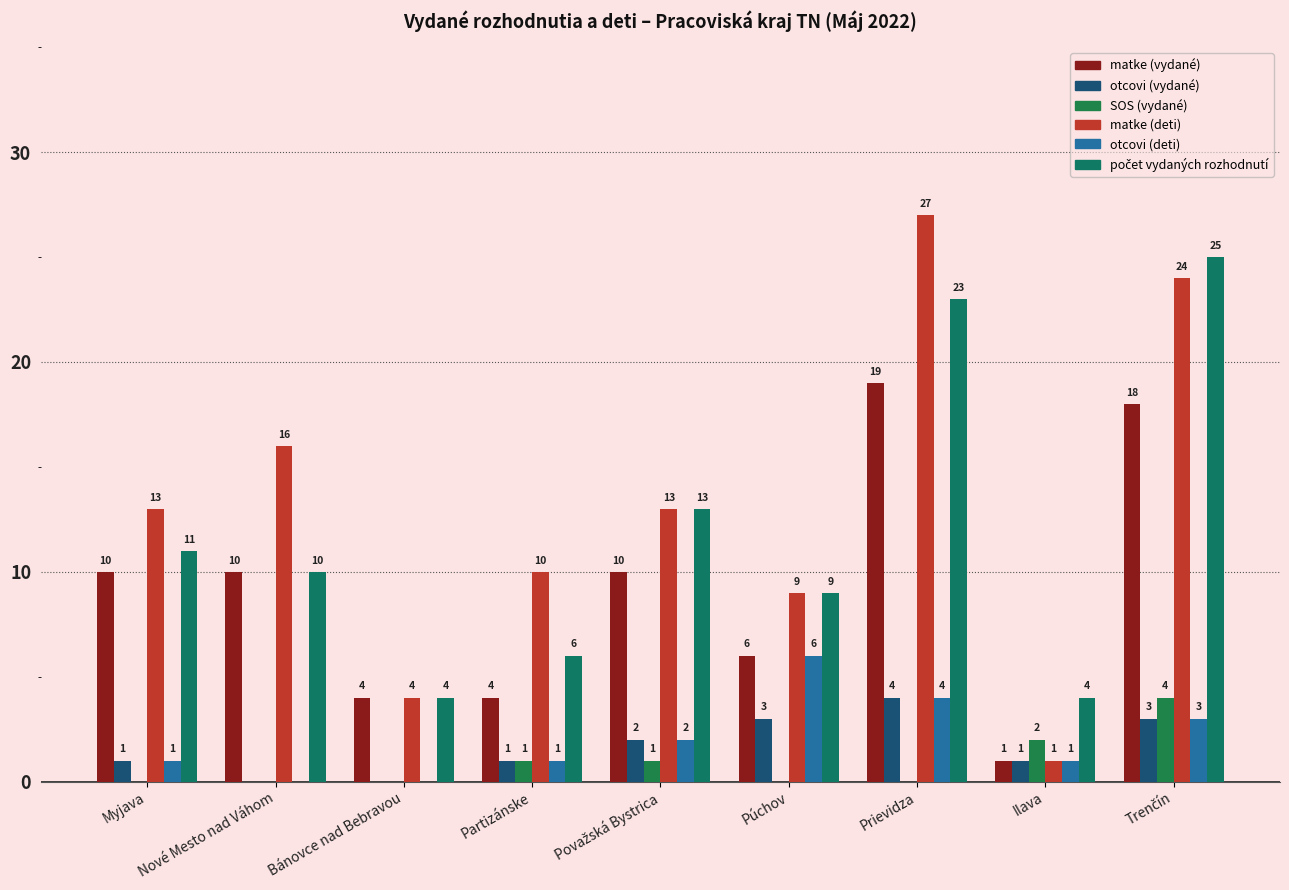

How many distinct data groups are displayed?

6